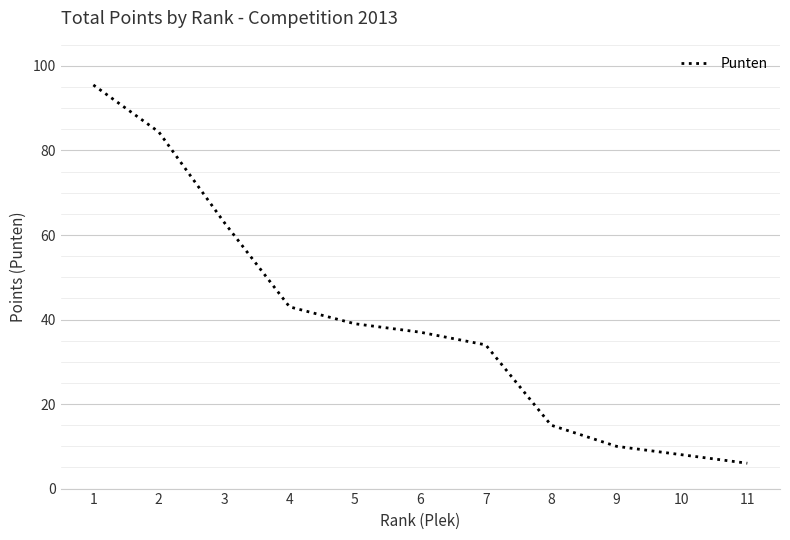

How many distinct data groups are displayed?

1